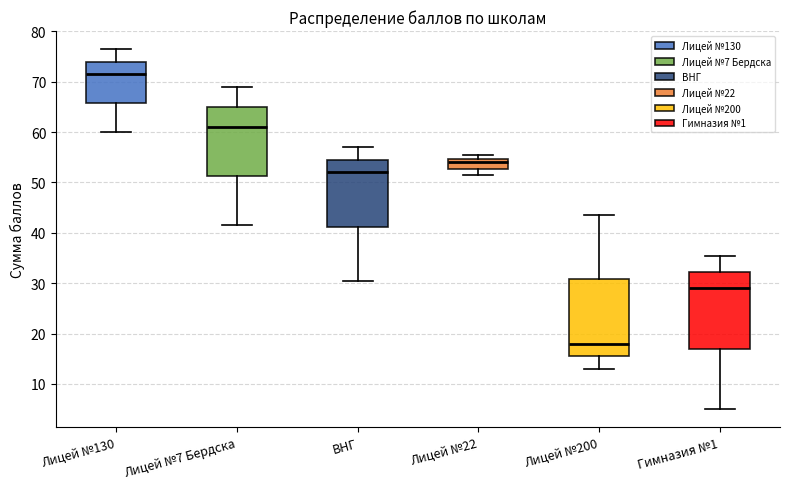

Reading left to right, read every box against the y-axis: the position of its median line, the range the box covers, and the ends of its whiskers. The values are not printed on the chart, so give them approximately, as read against the axis.

Лицей №130: median 72, box 66 to 74, whiskers 60 to 77
Лицей №7 Бердска: median 61, box 51 to 65, whiskers 42 to 69
ВНГ: median 52, box 41 to 55, whiskers 31 to 57
Лицей №22: median 54, box 53 to 55, whiskers 52 to 56
Лицей №200: median 18, box 16 to 31, whiskers 13 to 44
Гимназия №1: median 29, box 17 to 32, whiskers 5 to 36